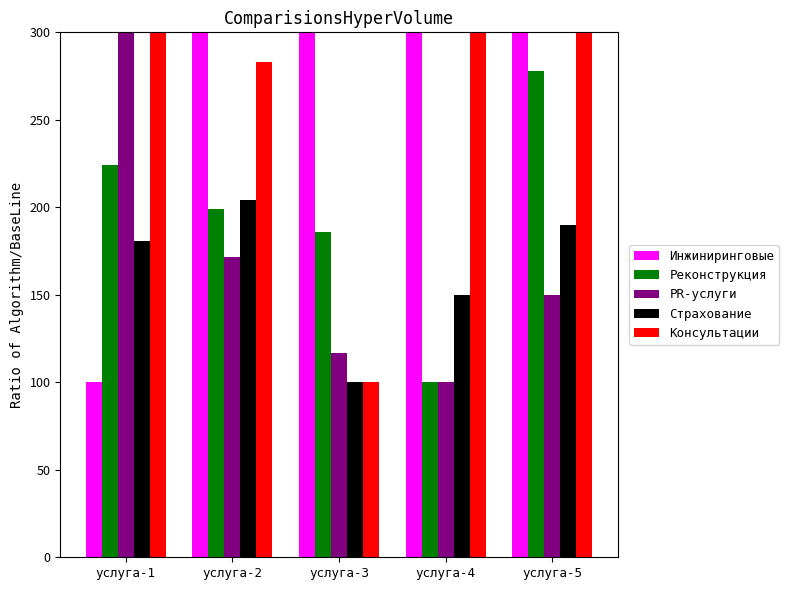

What is the average value of the Инжиниринговые series?

2363.3